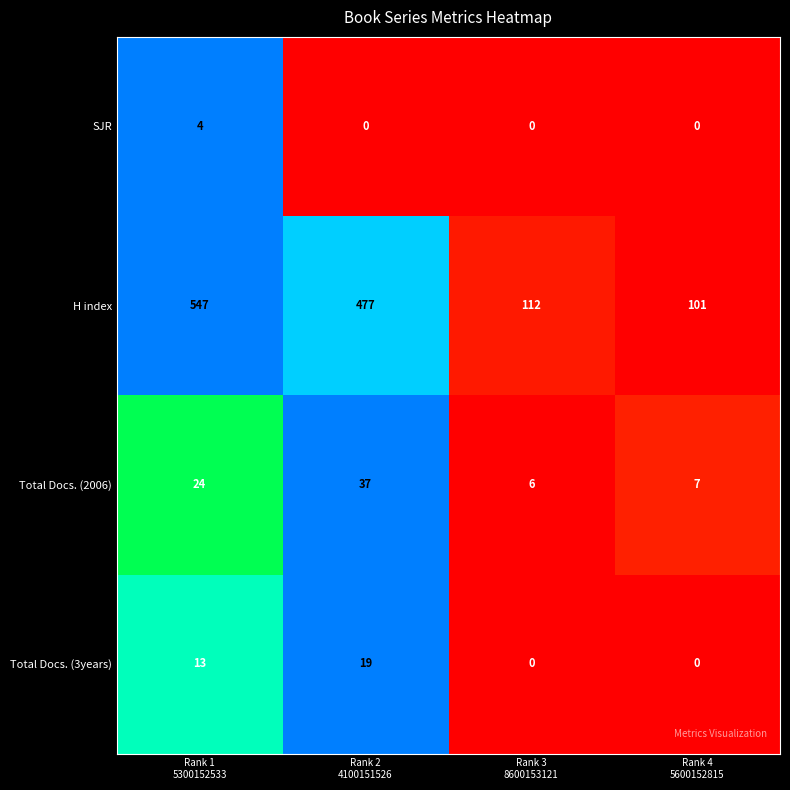

Reading left to right, what are all the values shown in this chart?

1: Rank 1
5300152533=4	Rank 2
4100151526=0	Rank 3
8600153121=0	Rank 4
5600152815=0
2: Rank 1
5300152533=547	Rank 2
4100151526=477	Rank 3
8600153121=112	Rank 4
5600152815=101
3: Rank 1
5300152533=24	Rank 2
4100151526=37	Rank 3
8600153121=6	Rank 4
5600152815=7
4: Rank 1
5300152533=13	Rank 2
4100151526=19	Rank 3
8600153121=0	Rank 4
5600152815=0